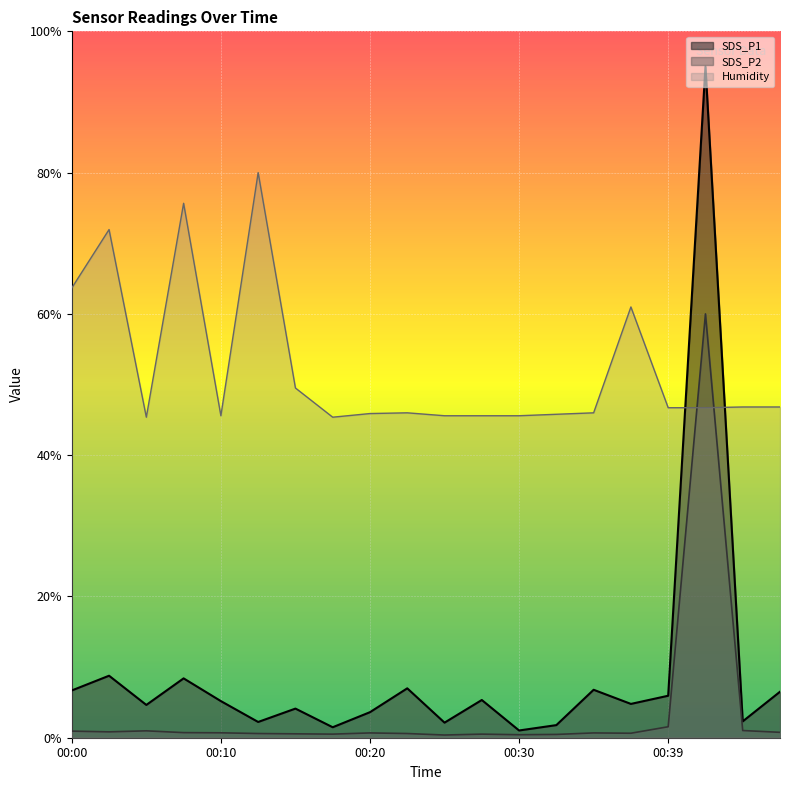

Between 00:48 and 00:30, which is larger?

00:48